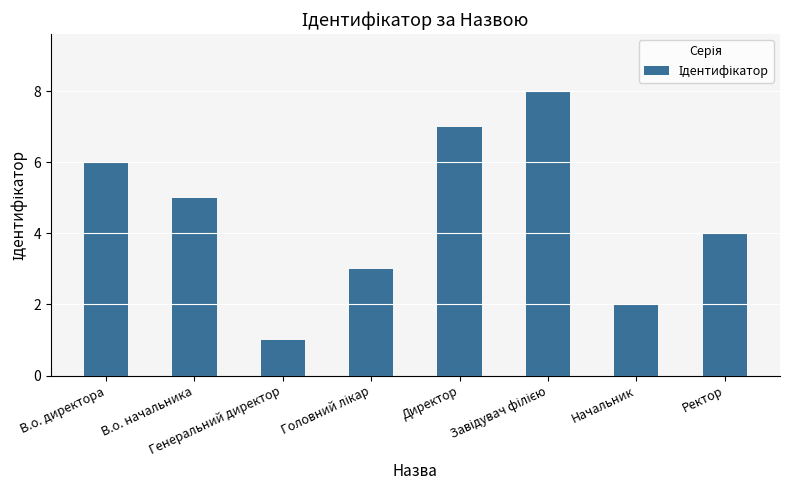

Count the values in the range 3 to 7.

5